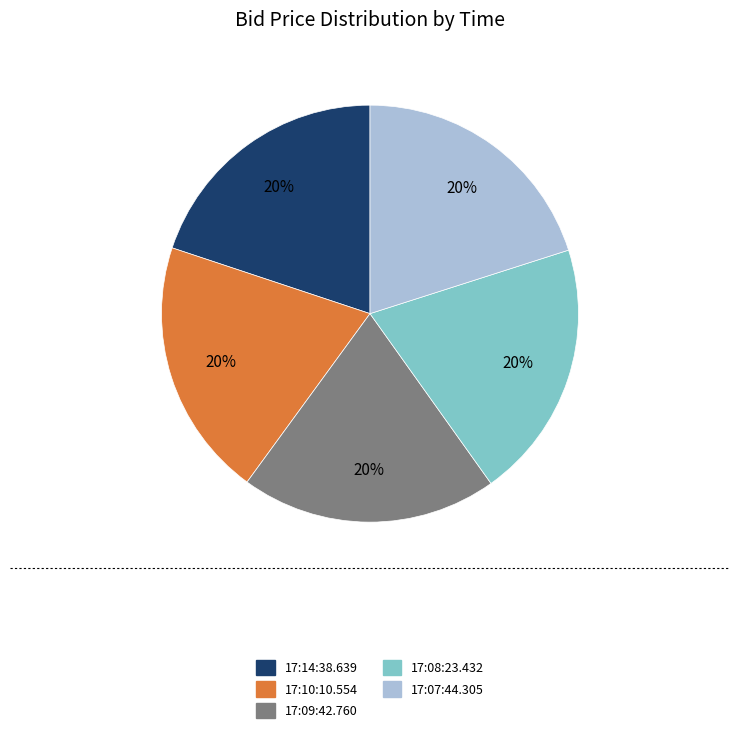

How many slices are in this pie chart?

5